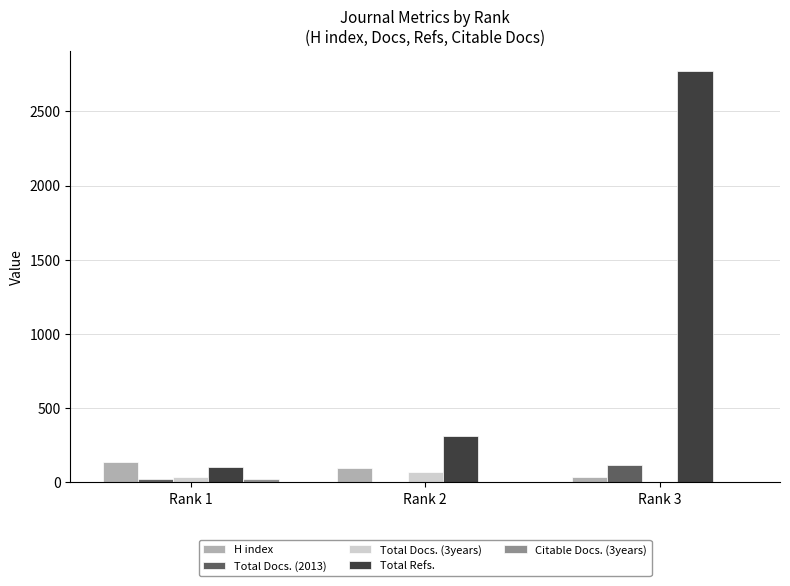

Count the Total Docs. (2013) values in the range 4 to 118.

3